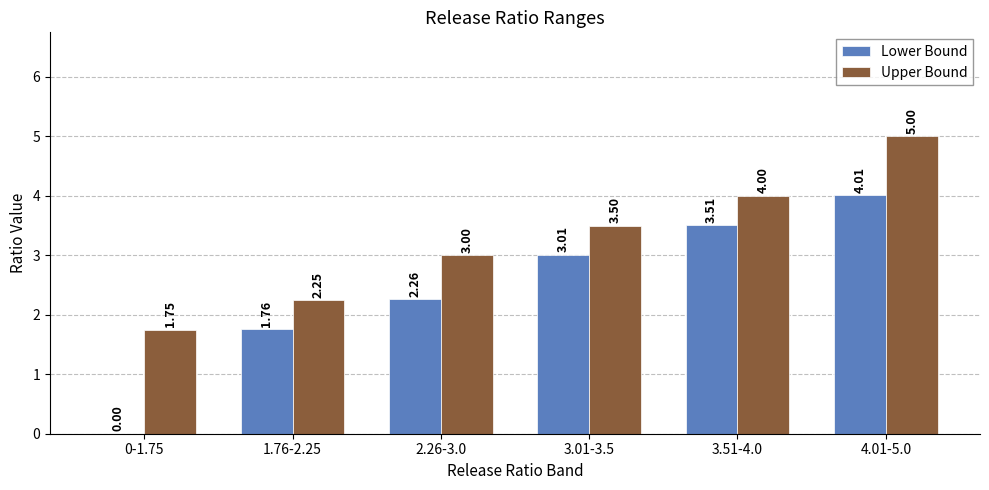

The Lower Bound series shows 3.1 at 2.26-3.0. True or false?

False